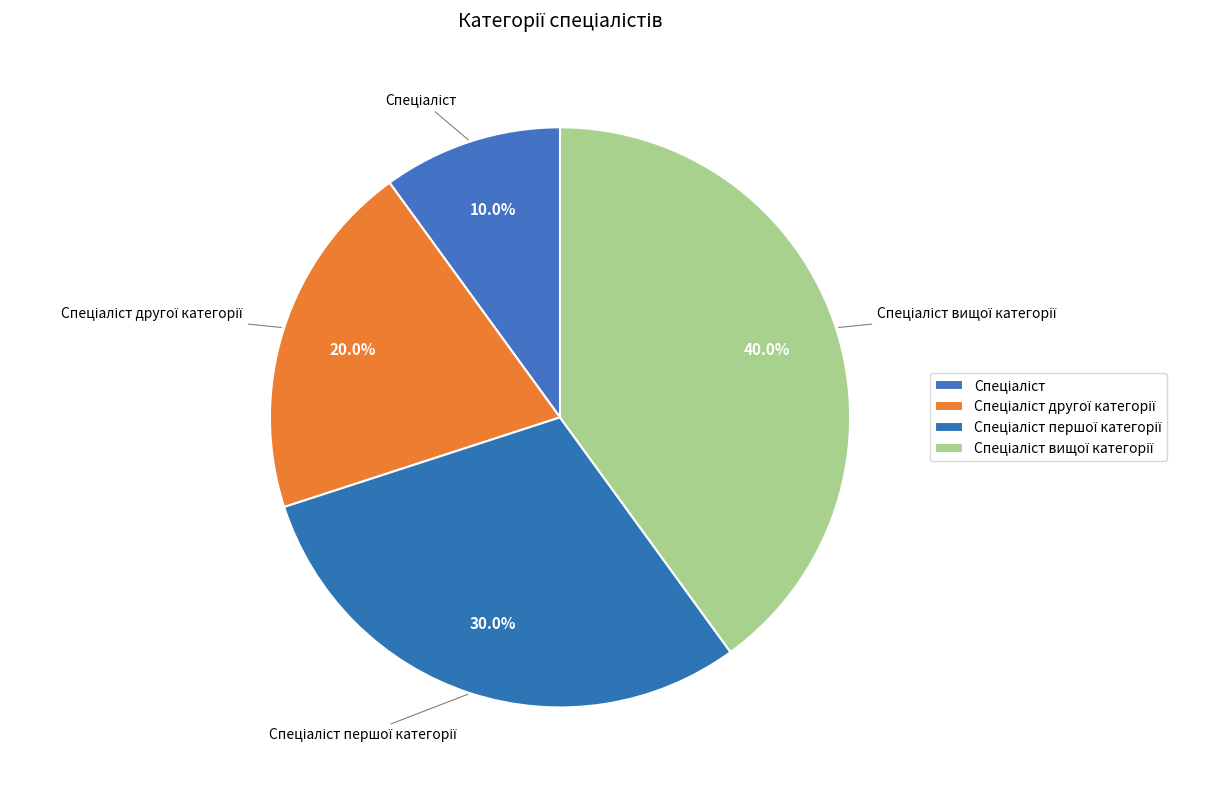

What percentage is the Спеціаліст slice, to the nearest percent?

10%